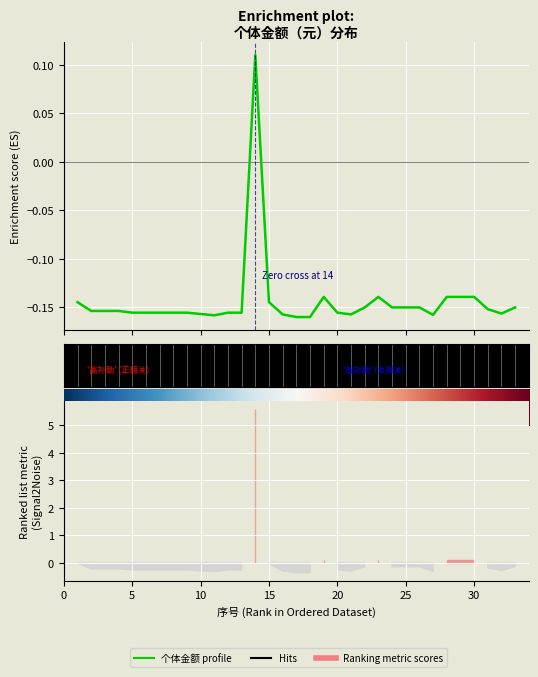

How many values are above zero?

1